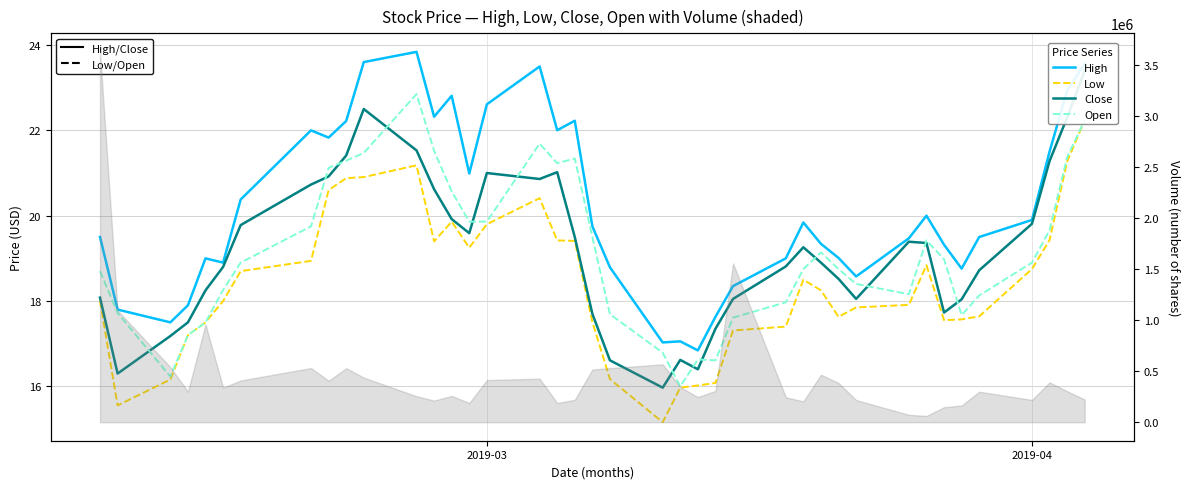

What is the sum of all High values?

807.1